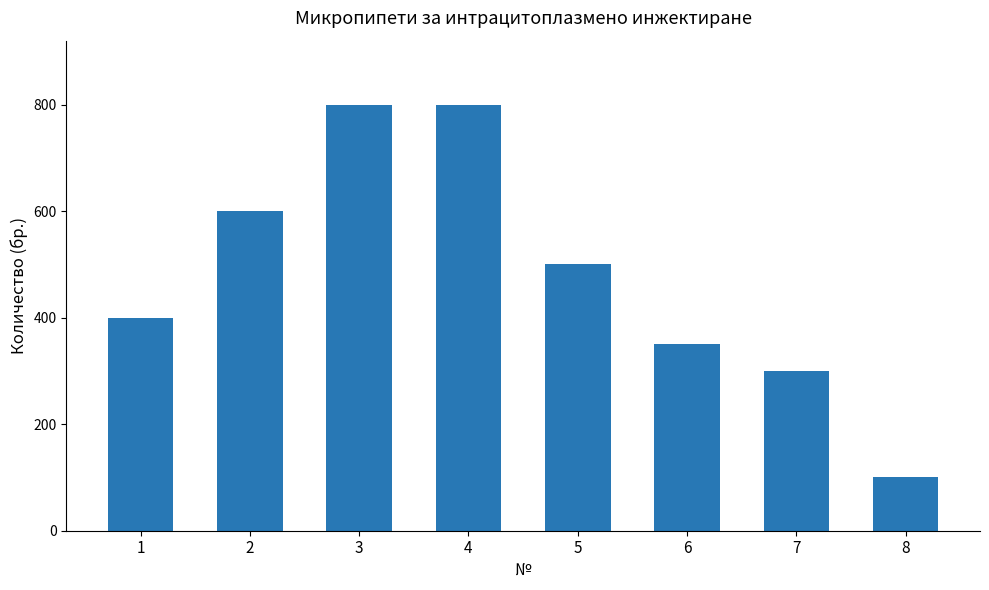

Are the bars grouped side by side (vs. stacked)?

No